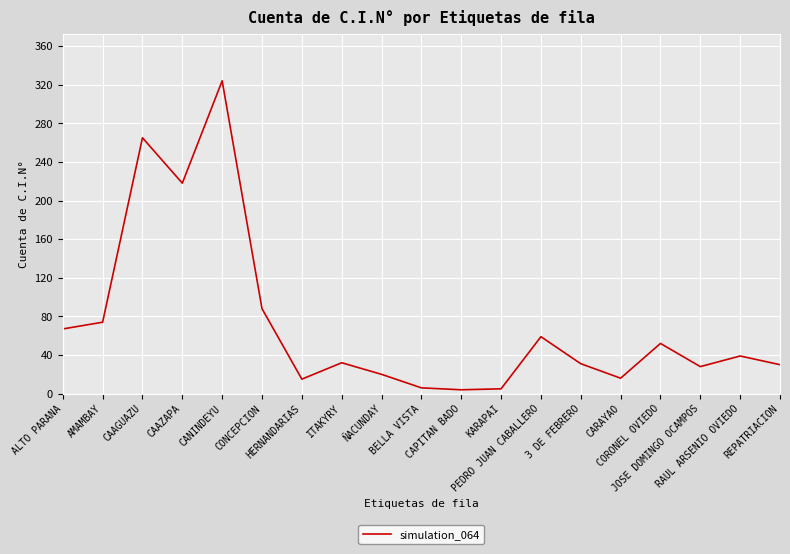

At which category does the data reach its first local peak?

CAAGUAZU